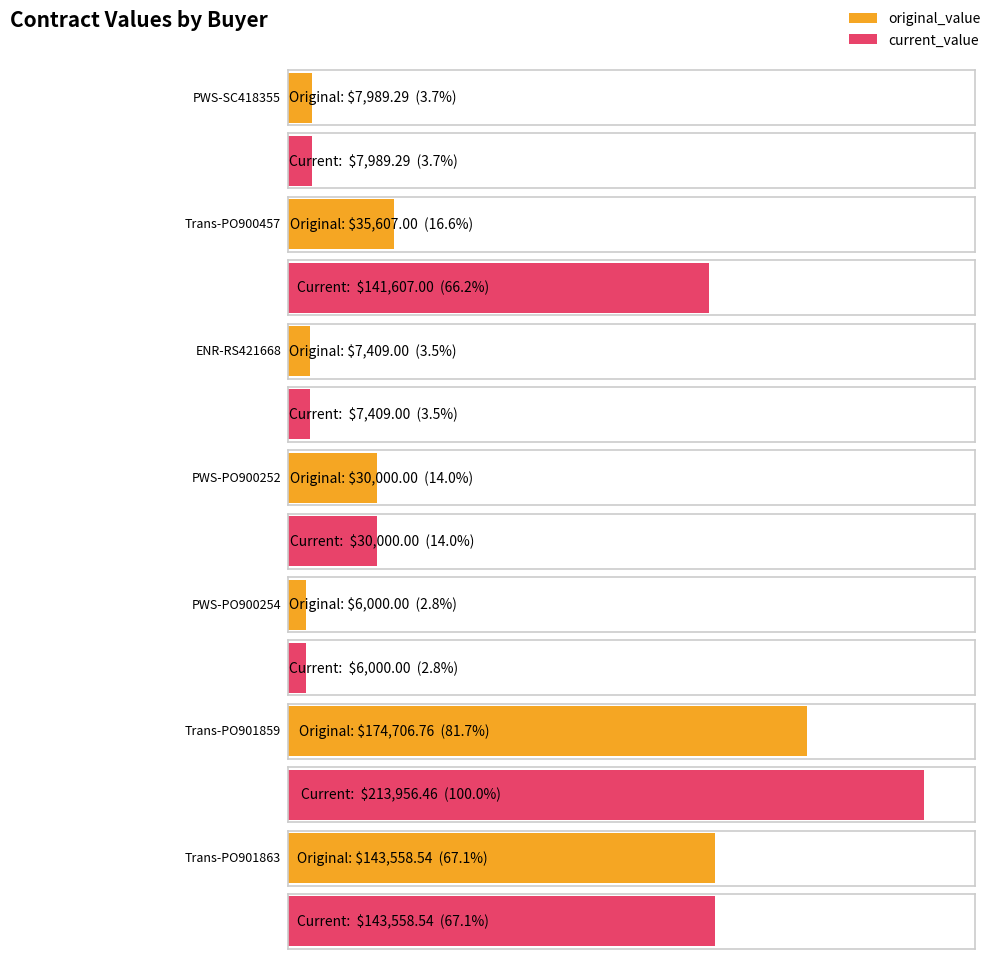

Rank the series by their maximum value, from highest to lowest.

current_value, original_value